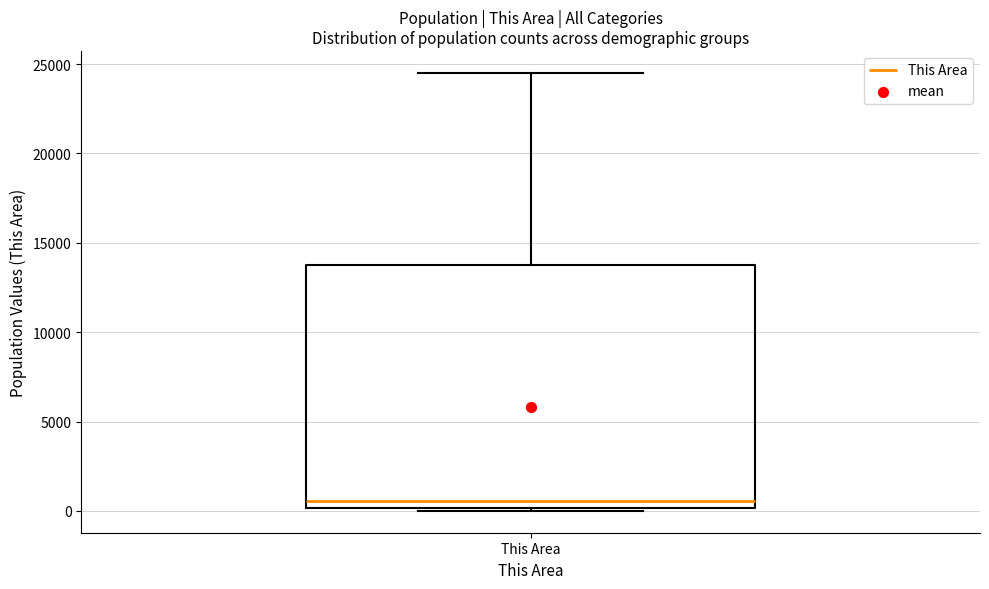

Read this box plot against the y-axis: the position of the median line, the range covered by the box, and the ends of both whiskers. The values are not printed on the chart, so give them approximately, as read against the axis.

median 500, box 0 to 13500, whiskers 0 to 24500